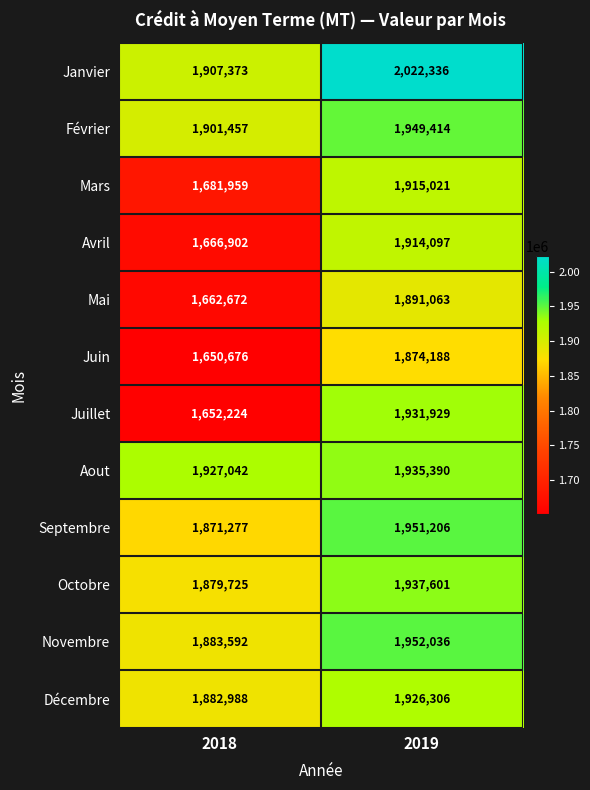

List the series in order of their peak value, highest first.

Janvier, Novembre, Septembre, Février, Octobre, Aout, Juillet, Décembre, Mars, Avril, Mai, Juin